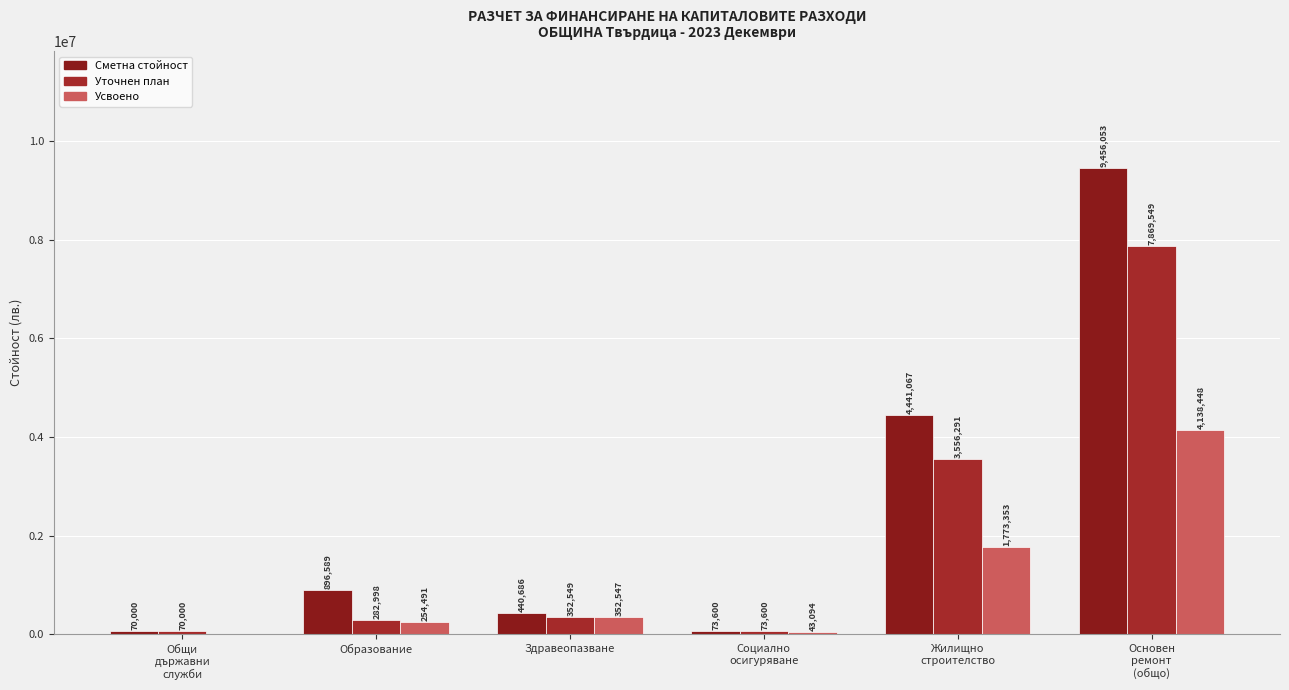

Rank the categories by Уточнен план value from lowest to highest.

Общи
държавни
служби, Социално
осигуряване, Образование, Здравеопазване, Жилищно
строителство, Основен
ремонт
(общо)